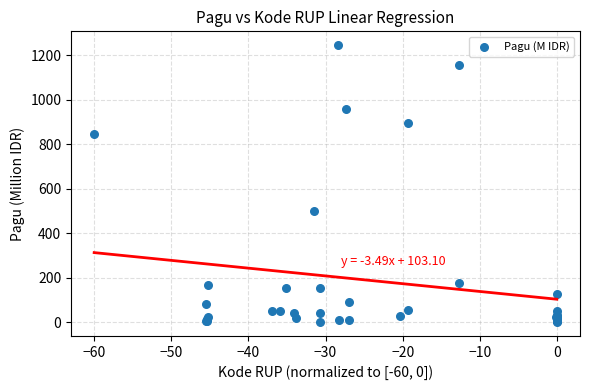

What Y value in the scatter plot is closest to 622?

499.9